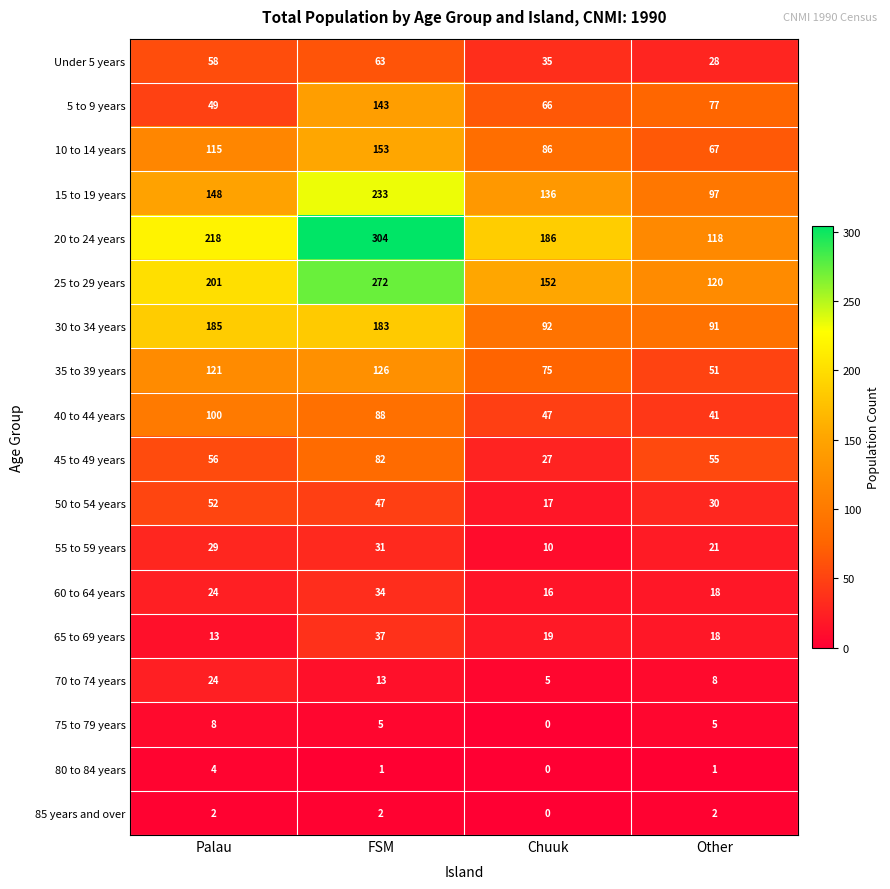

Between Palau and Chuuk, which series saw the biggest shift?

30 to 34 years